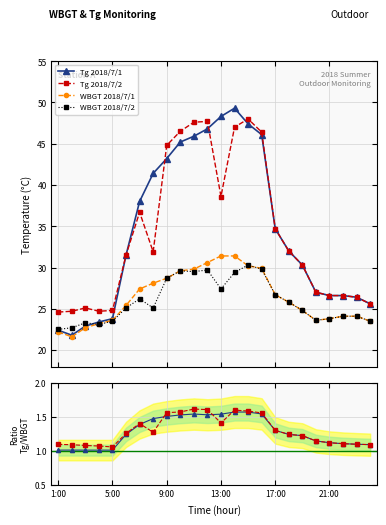

In Tg 2018/7/2, how many points are lower than both neighbors (excluding endpoints)?

3